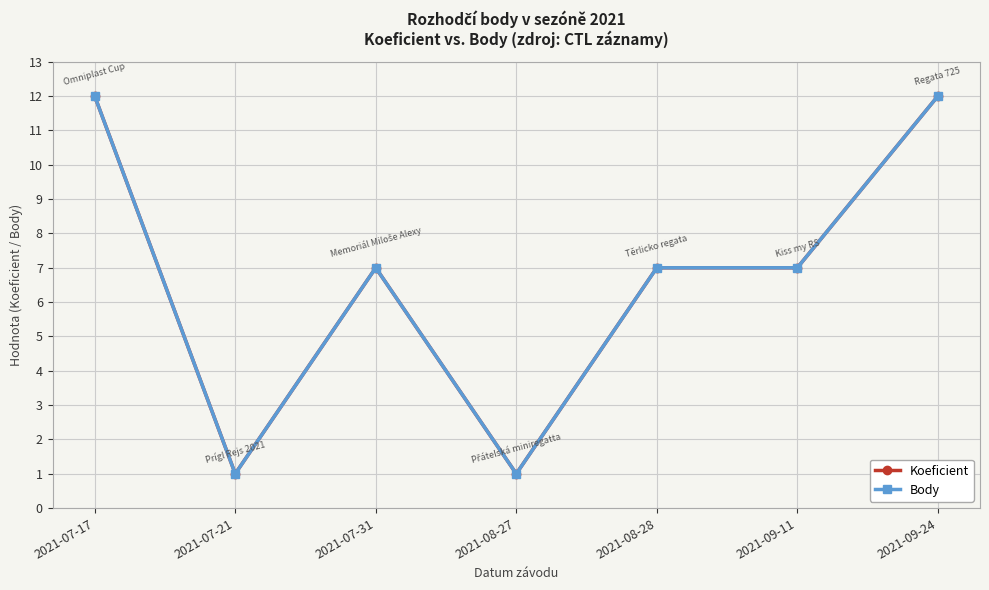

Does the chart have visible grid lines?

Yes